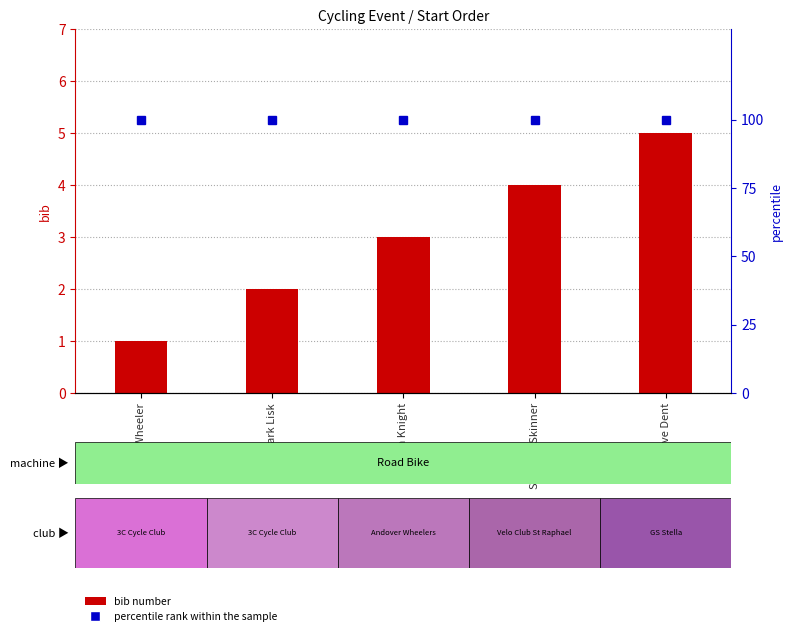

The bib number series shows 1 at Mark Wheeler. True or false?

True